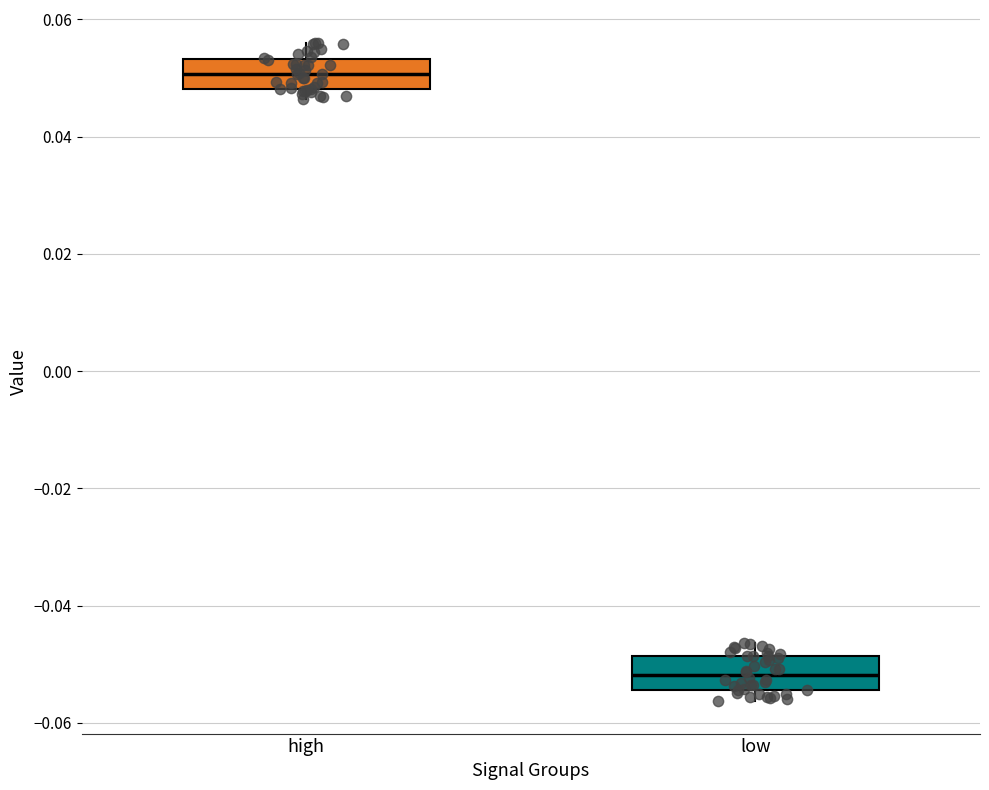

Reading left to right, read every box against the y-axis: the position of its median line, the range the box covers, and the ends of its whiskers. The values are not printed on the chart, so give them approximately, as read against the axis.

high: median 0.050, box 0.048 to 0.054, whiskers 0.046 to 0.056
low: median -0.052, box -0.054 to -0.048, whiskers -0.056 to -0.046